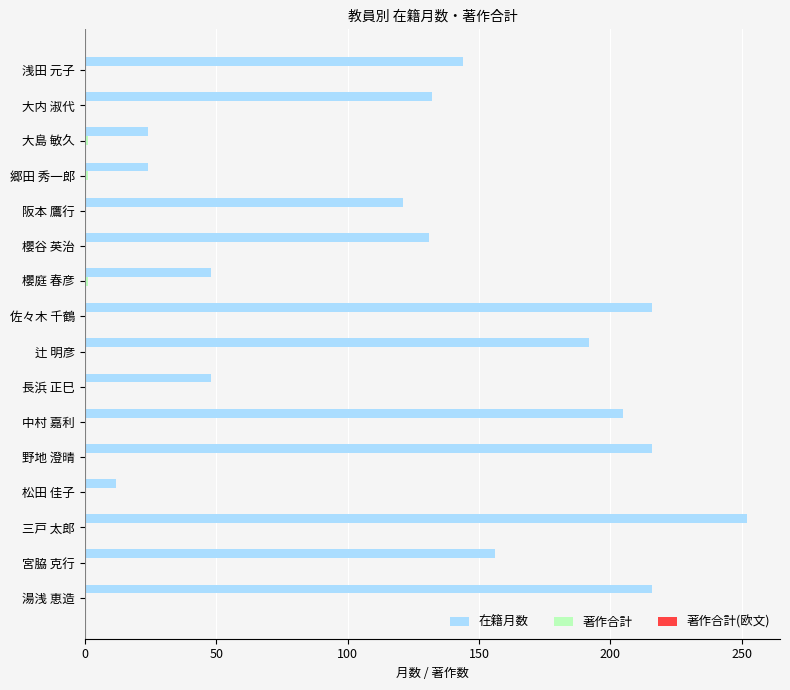

How many data points does each series have?

16